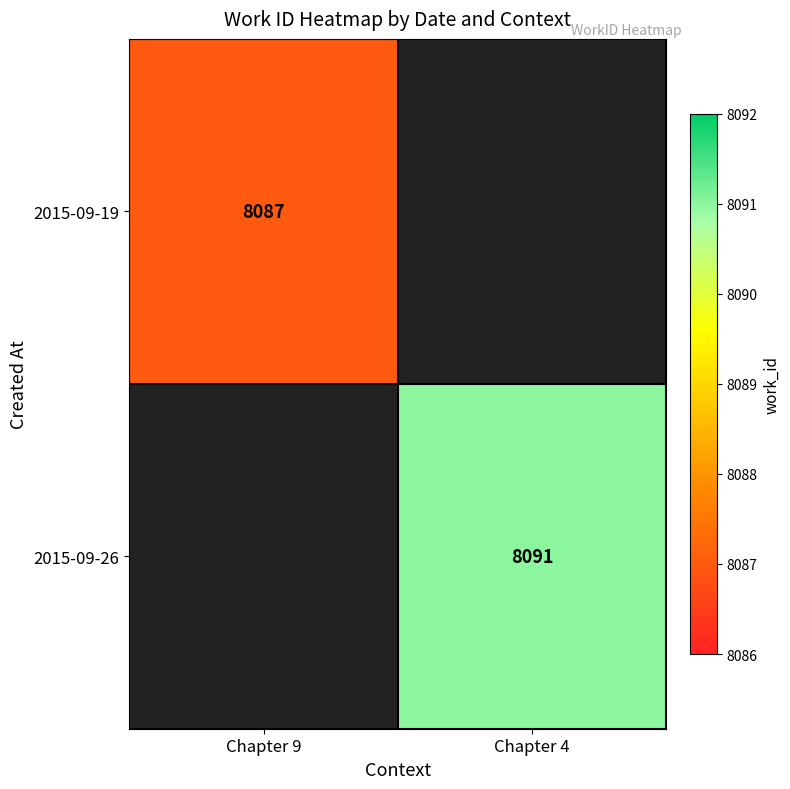

The value of 2015-09-26 at Chapter 4 is 14552. True or false?

False